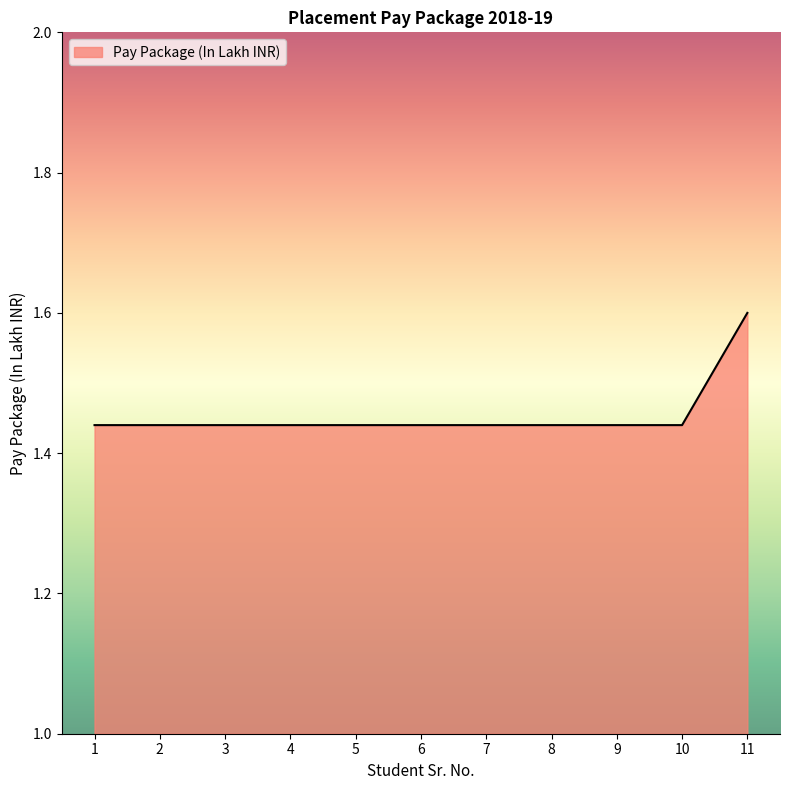

What is the difference between the maximum and second lowest values?

0.2